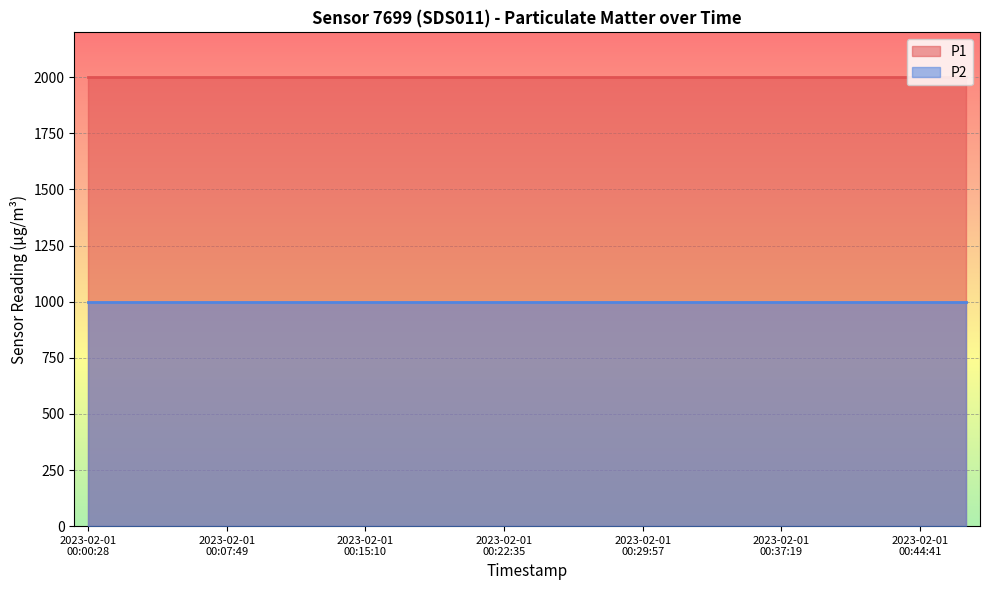

What position from the right is 2023-02-01T00:15:10?

14